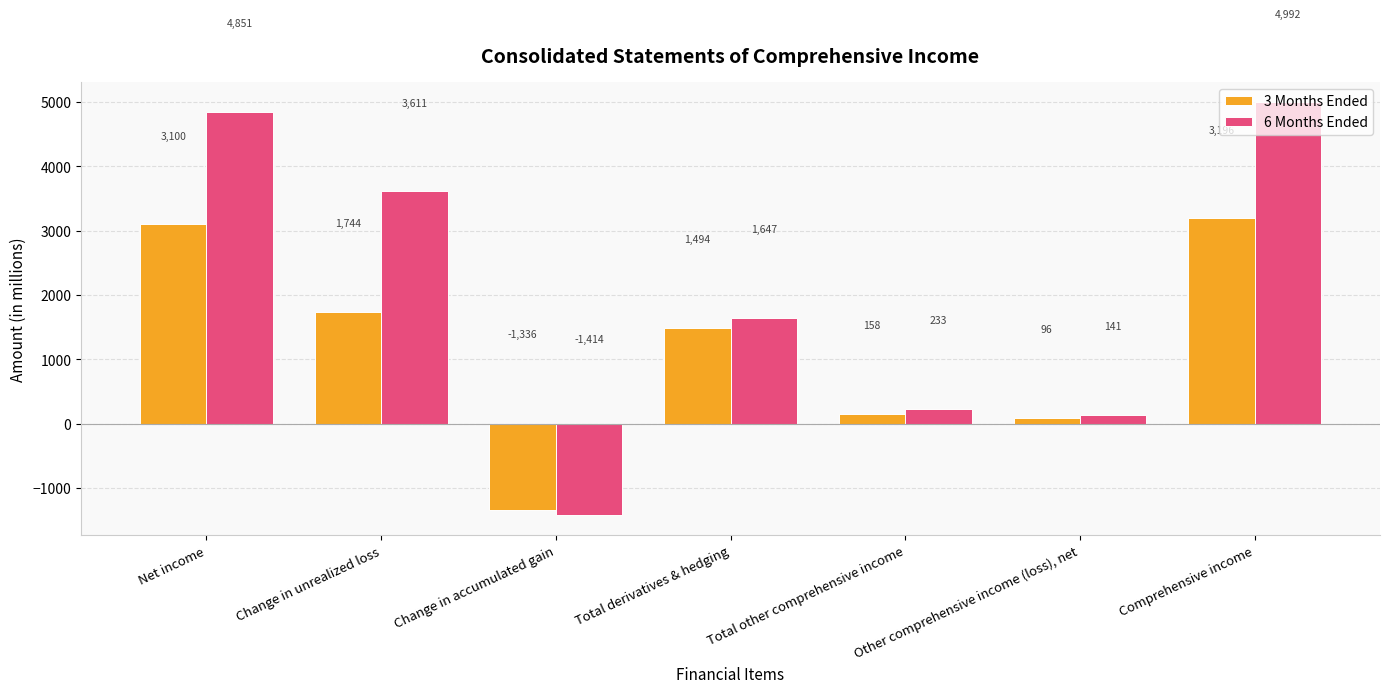

What is the total value across all series at Other comprehensive income (loss), net?

237